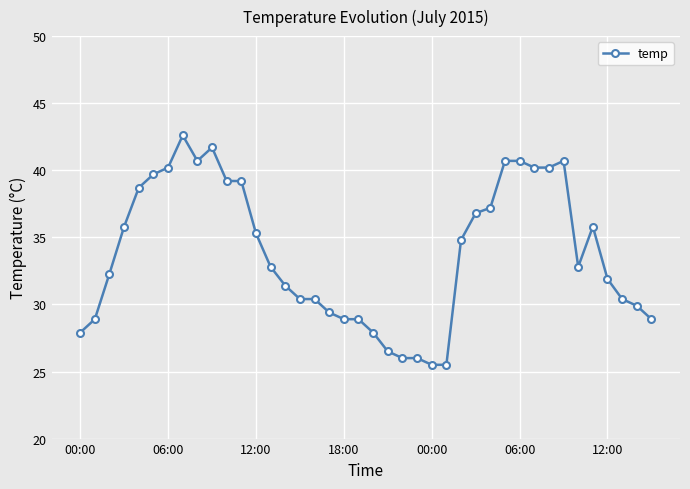

True or false: the data has more than 1 interior local peaks.

True